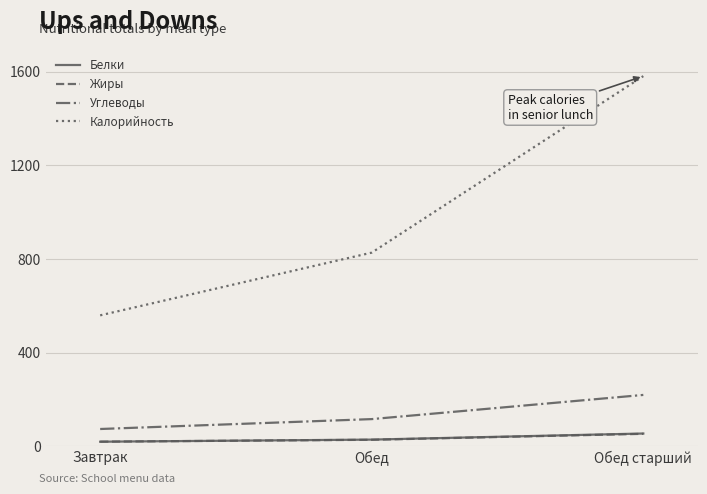

What position from the right is Обед старший?

1